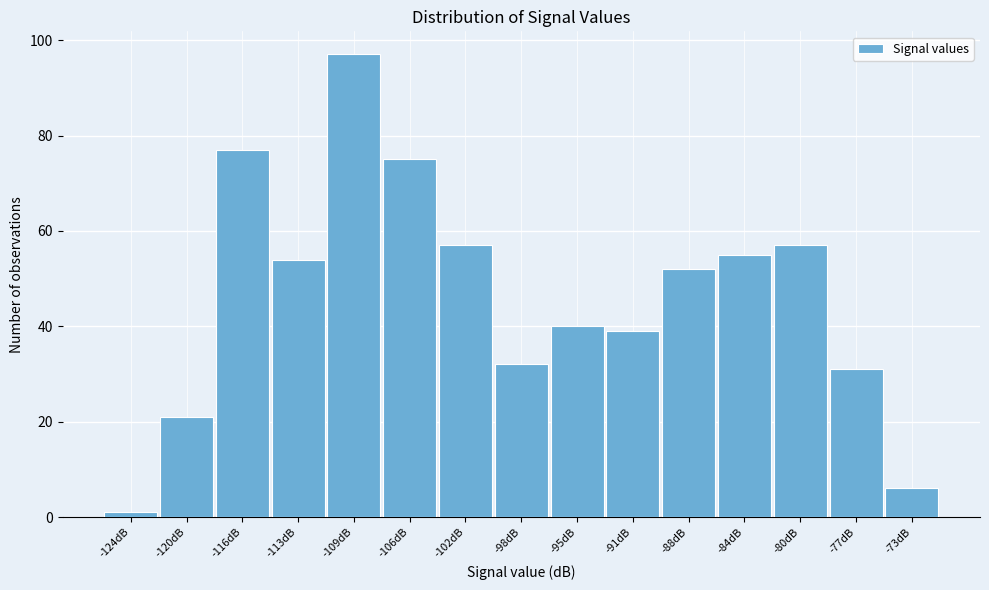

Reading right to left, what are all the values shown in this chart?

-73dB=6	-77dB=31	-80dB=57	-84dB=55	-88dB=52	-91dB=39	-95dB=40	-98dB=32	-102dB=57	-106dB=75	-109dB=97	-113dB=54	-116dB=77	-120dB=21	-124dB=1